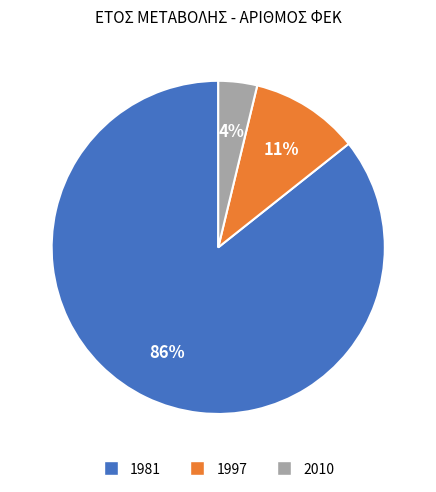

What is the largest slice in the pie chart?

1981